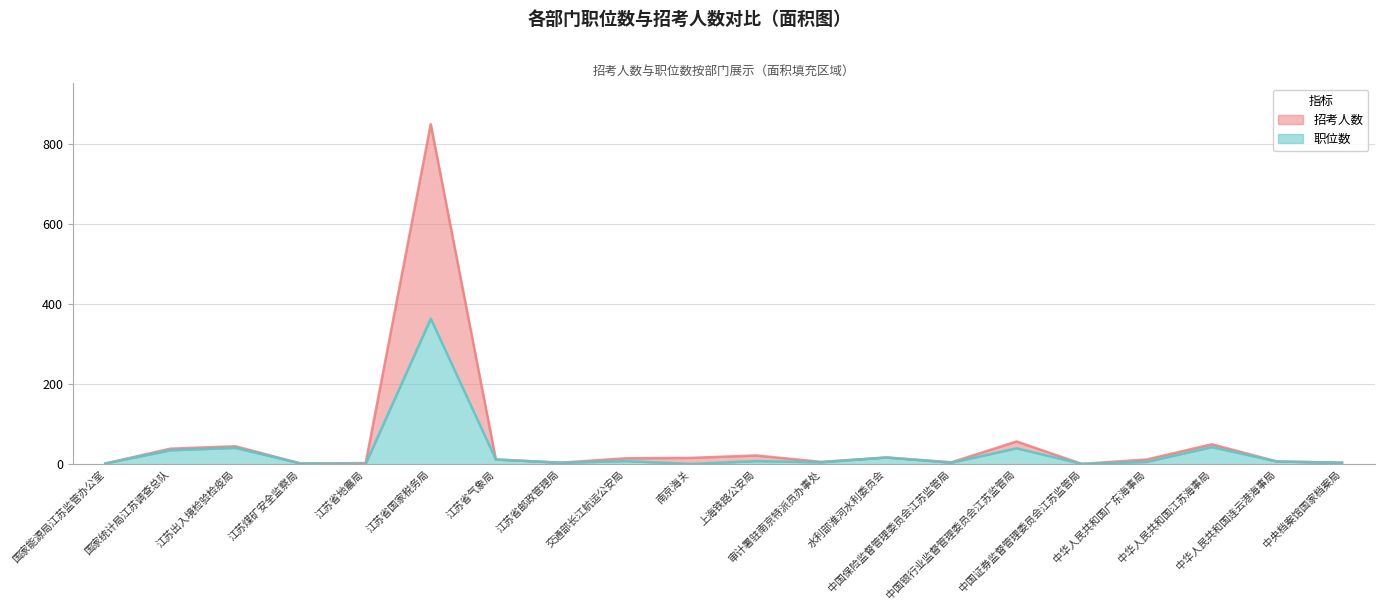

In 职位数, how many points are higher than both neighbors (excluding endpoints)?

7